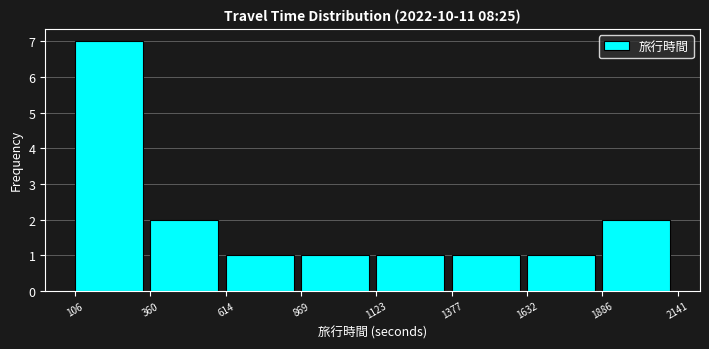

Reading left to right, list every bar in this chart as the range it spans on the x-axis followed by its height. The values are not printed on the chart, so give them approximately, as read against the axis.

106 to 360: 7
360 to 614: 2
614 to 869: 1
869 to 1123: 1
1123 to 1377: 1
1377 to 1632: 1
1632 to 1886: 1
1886 to 2141: 2